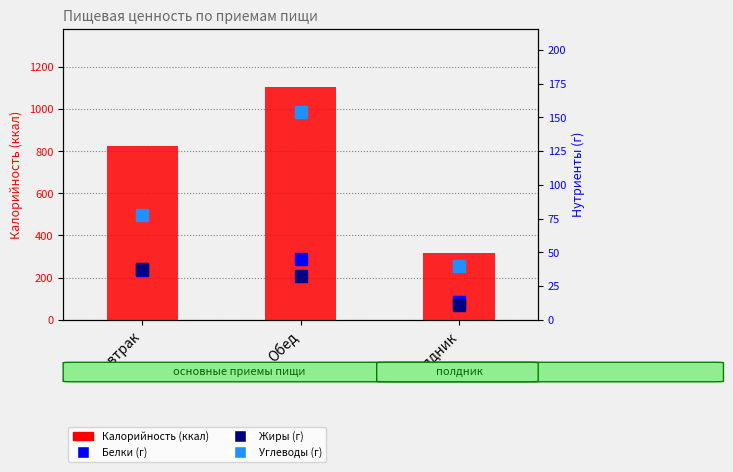

What is the sum of the Калорийность (ккал) values at Полдник and Обед?

1422.8